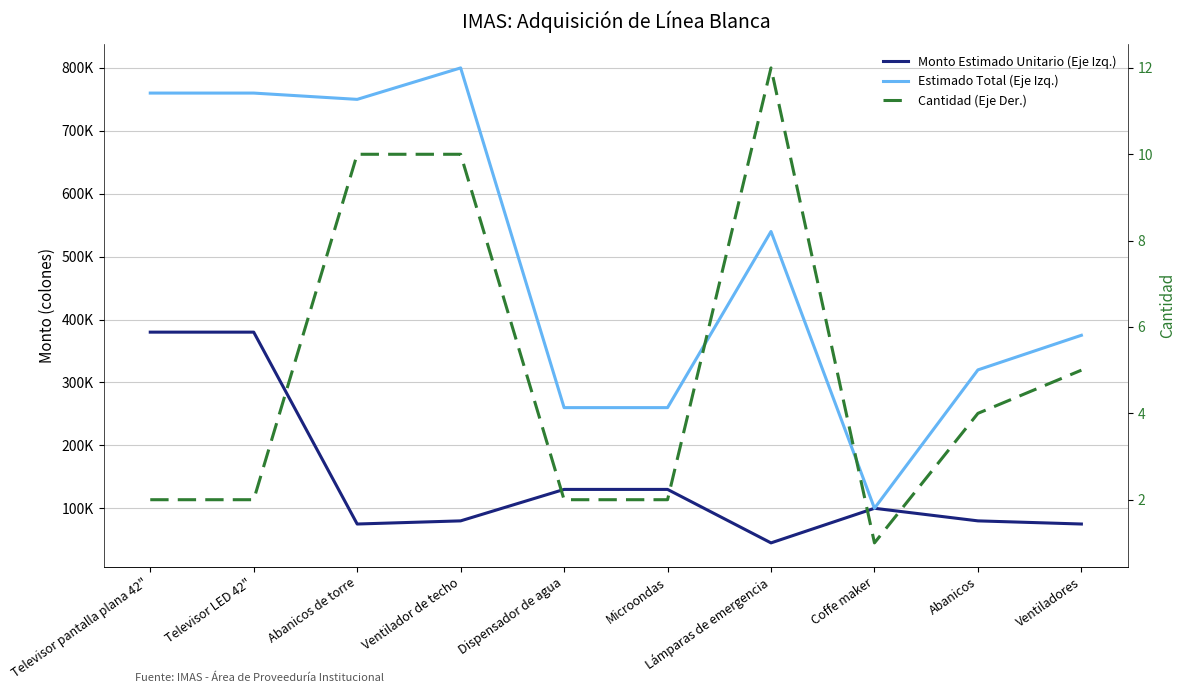

What are all the series names shown in the legend?

Monto Estimado Unitario, Estimado Total, Cantidad